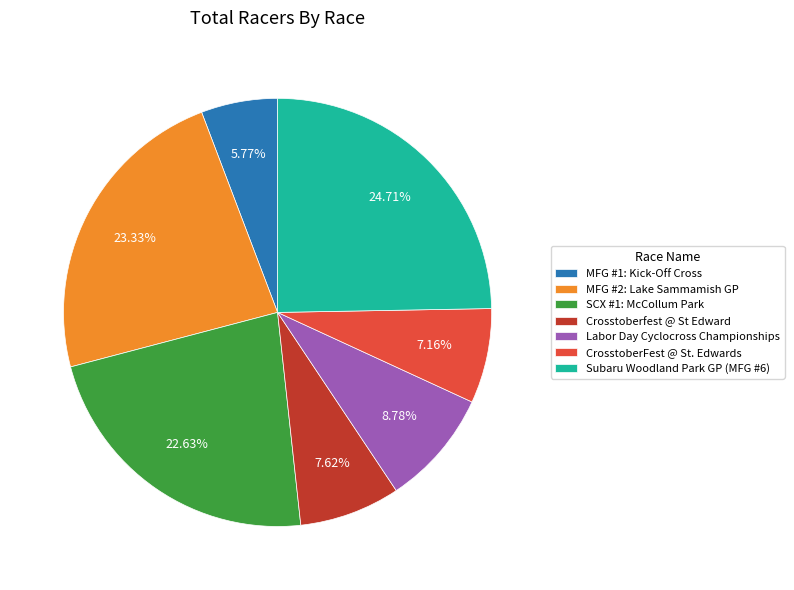

Which category has the biggest portion of the pie?

Subaru Woodland Park GP (MFG #6)